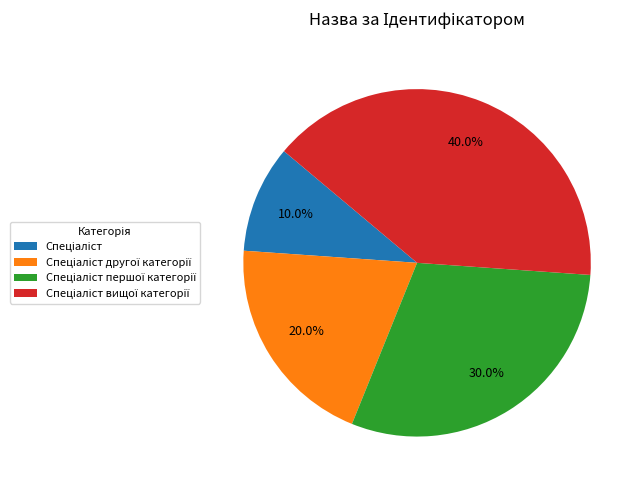

Is there a majority slice in this chart?

No